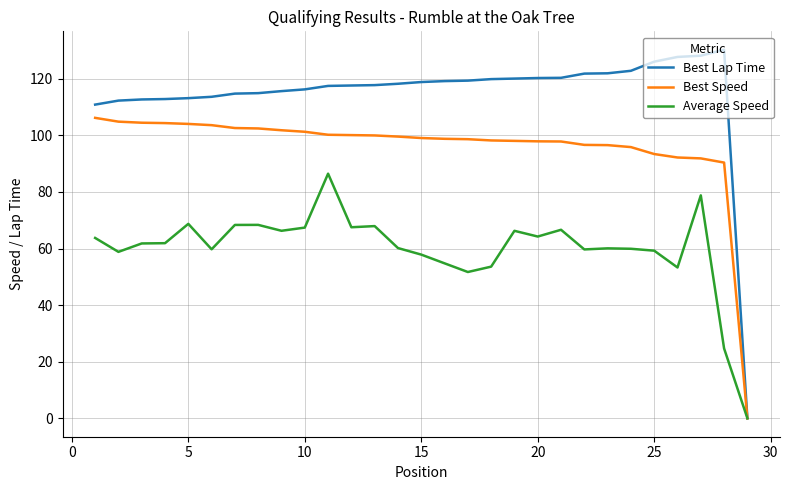

Which series has the largest range (max minus min)?

Best Lap Time